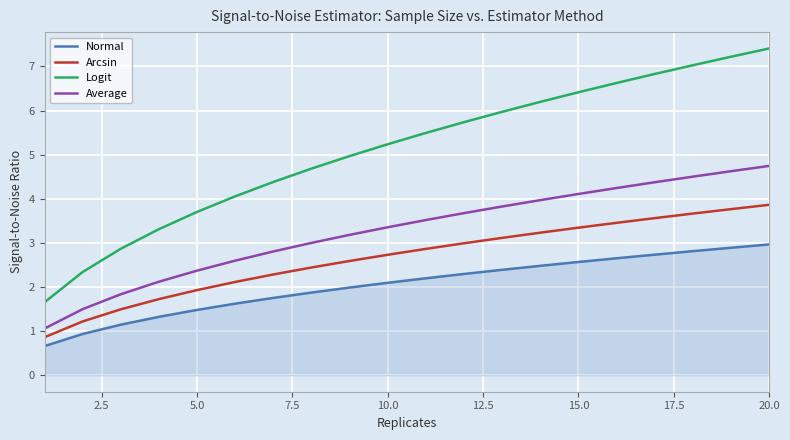

Rank the series by their average value, from lowest to highest.

Normal, Arcsin, Average, Logit